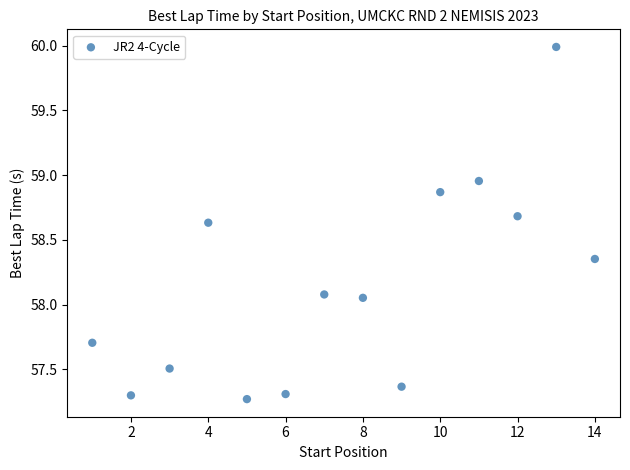

What is the range of Y values (max minus min)?

2.7